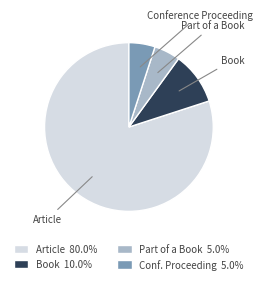

Does any single category account for the majority?

Yes